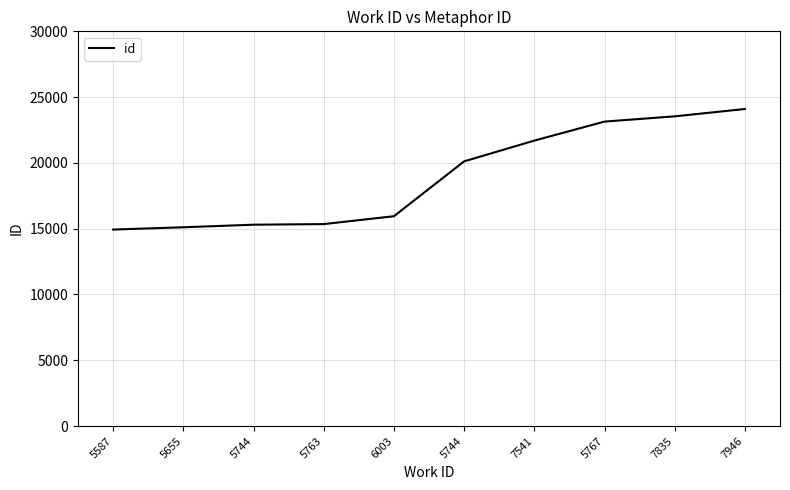

Does the chart display data point markers on the line(s)?

No